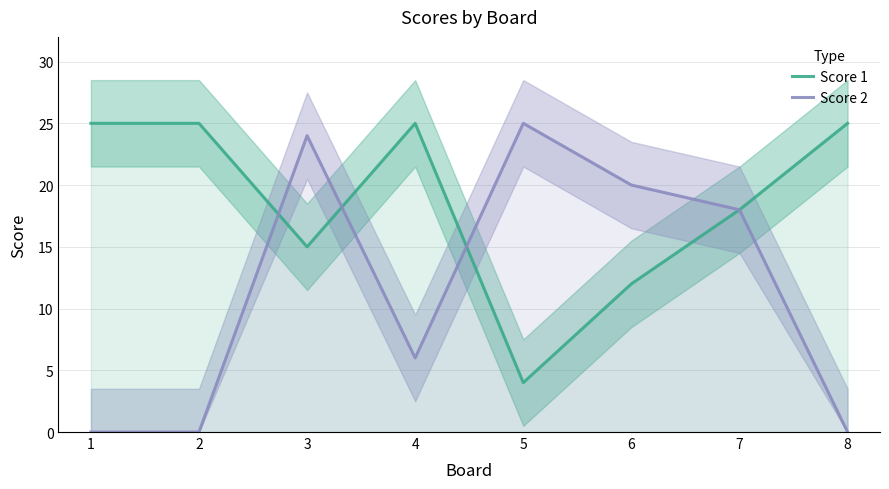

Which series has the largest total across all categories?

Score 1